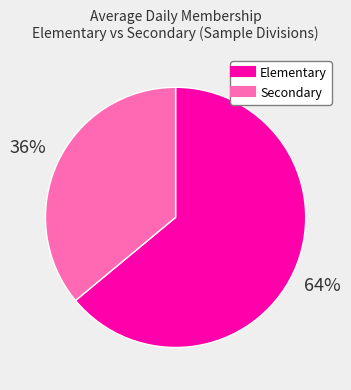

Is there a majority slice in this chart?

Yes